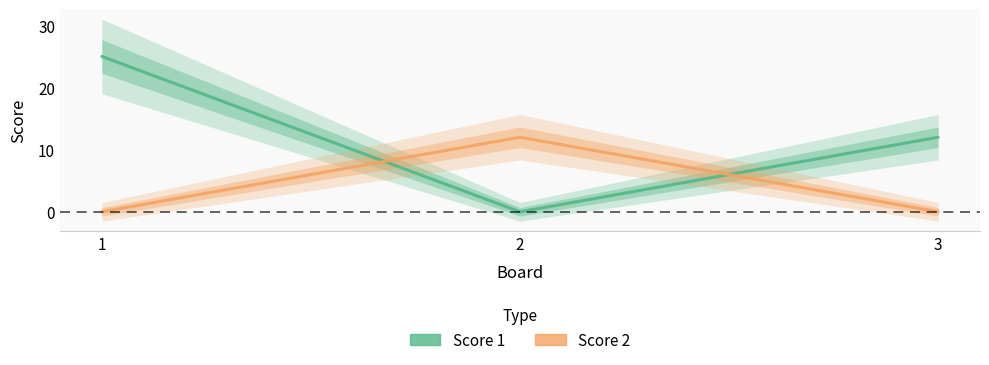

Is the value of Score 2 at 1 greater than the value of Score 1 at 3?

No